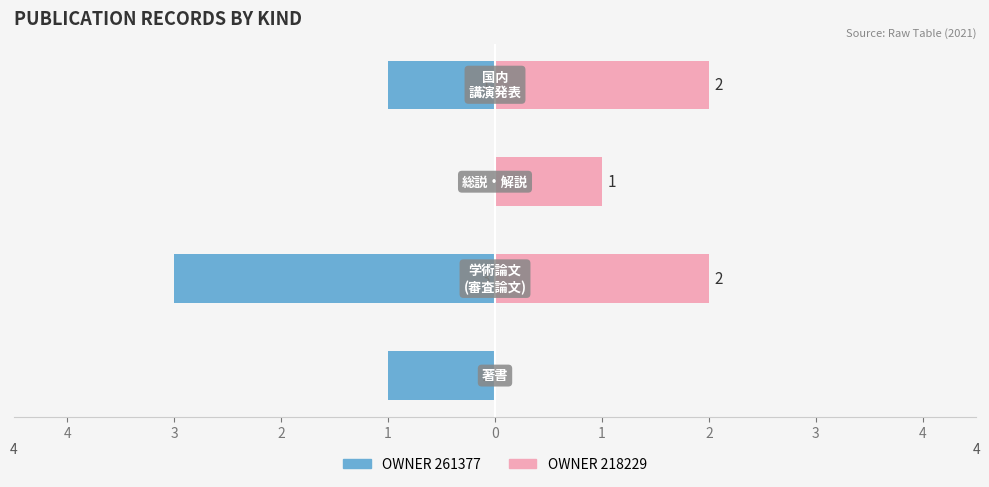

Read the OWNER 261377 value at 3.

-3